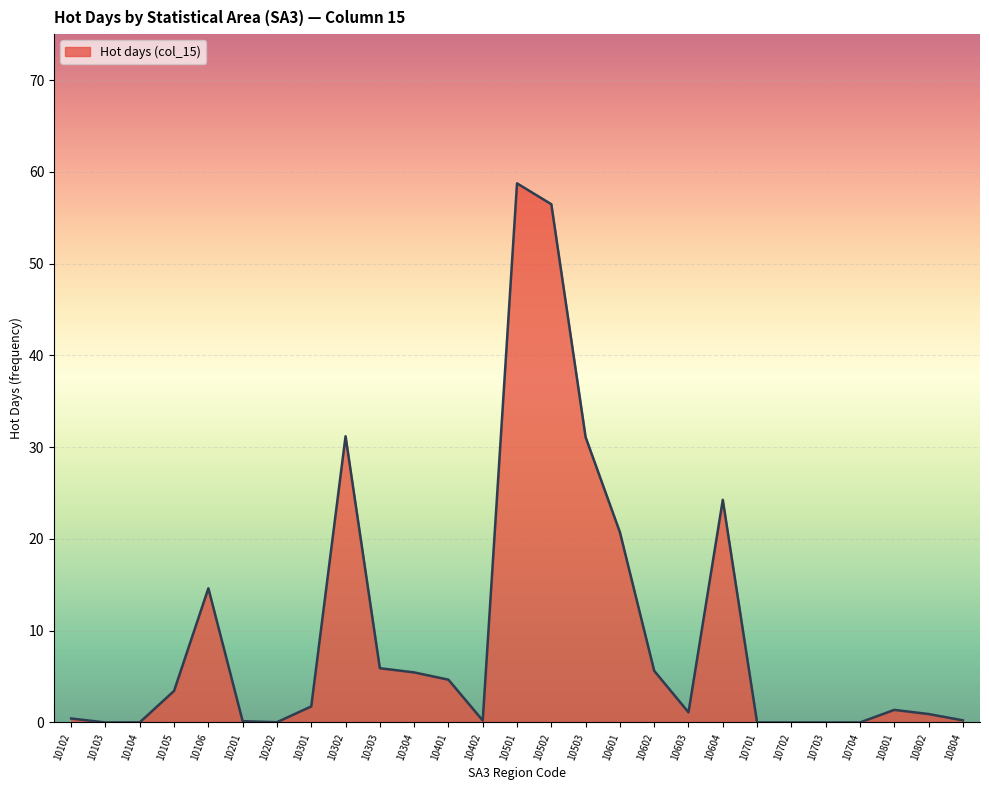

Is it true that the value at 10304 is 7.8?

False